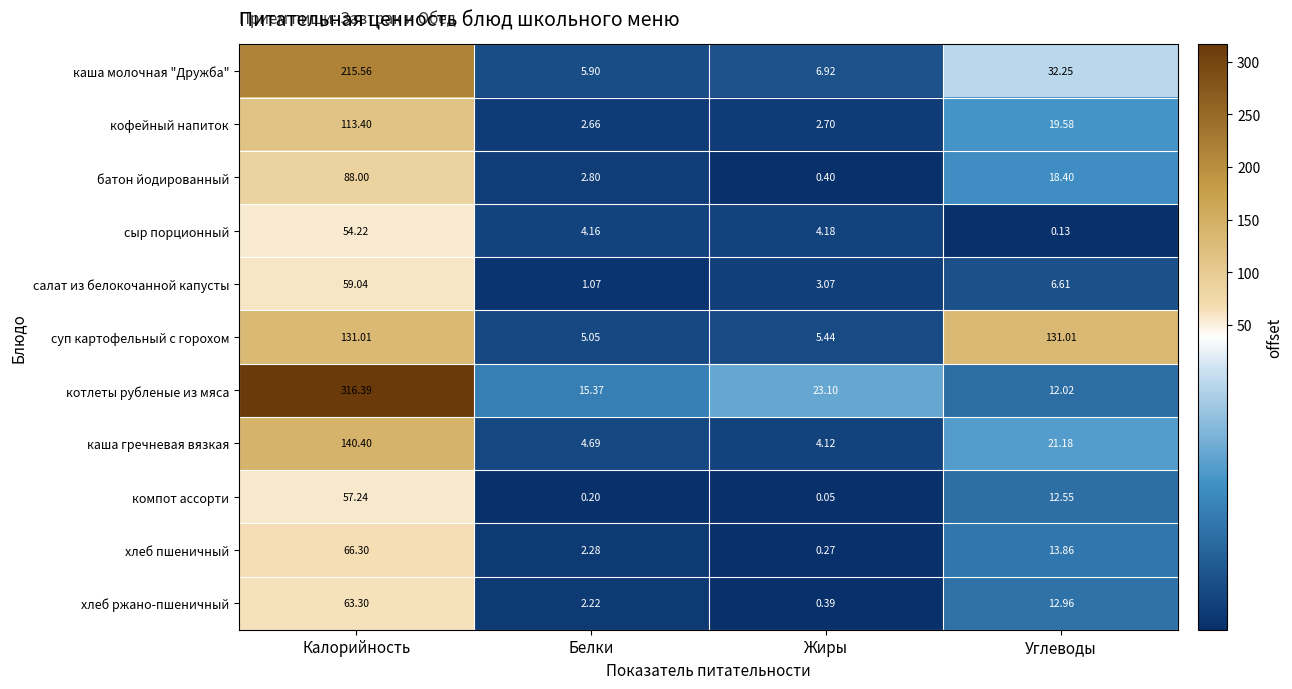

Rank the series at Белки from lowest to highest value.

компот ассорти, салат из белокочанной капусты, хлеб ржано-пшеничный, хлеб пшеничный, кофейный напиток, батон йодированный, сыр порционный, каша гречневая вязкая, суп картофельный с горохом, каша молочная "Дружба", котлеты рубленые из мяса